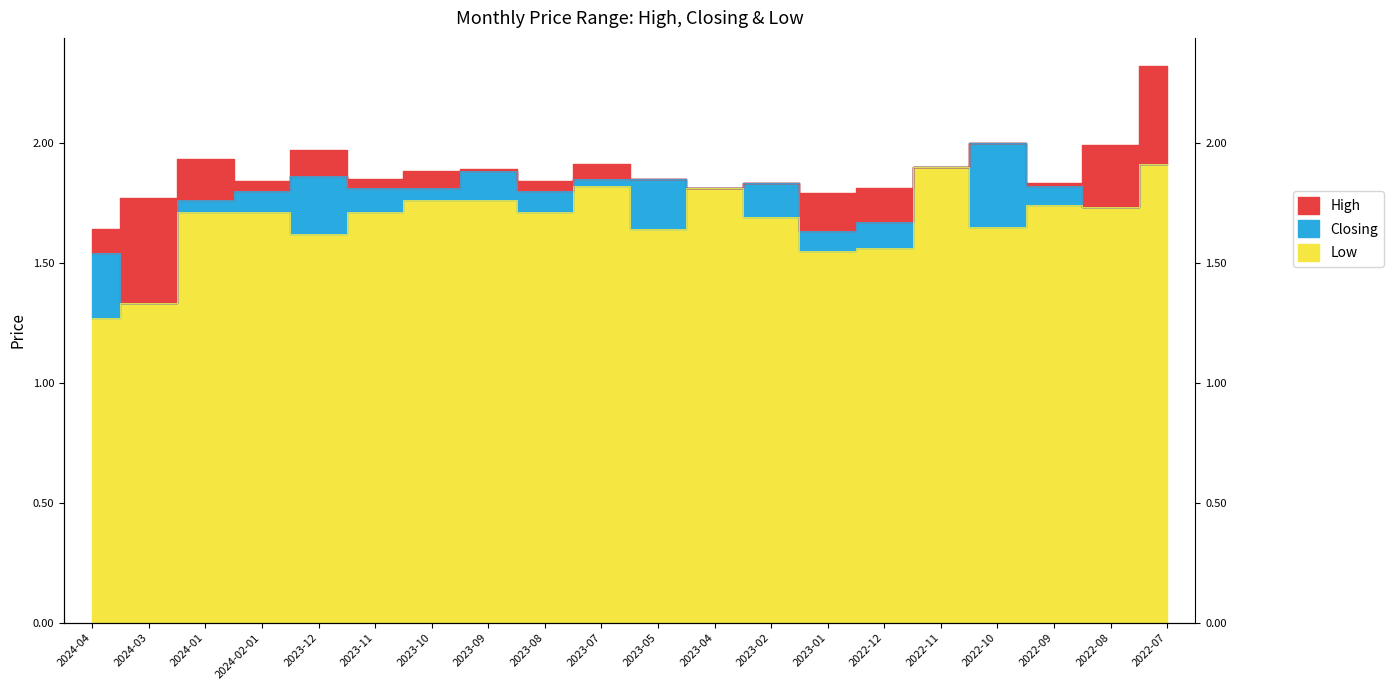

True or false: High has more than 0 points higher than both neighbors.

True